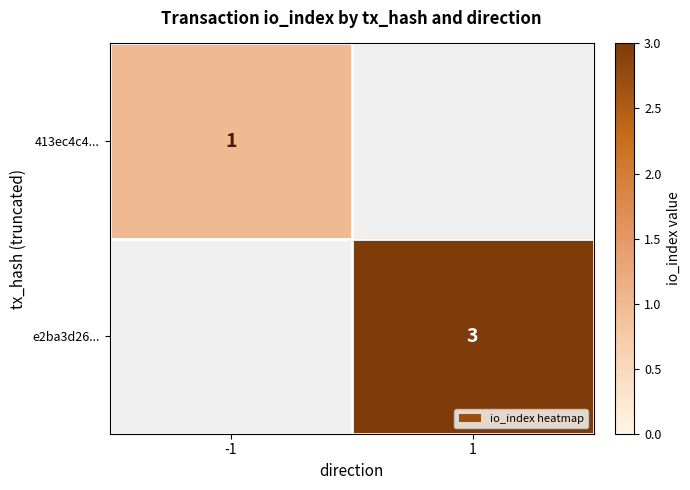

The 413ec4c4... series shows 0 at -1. True or false?

False